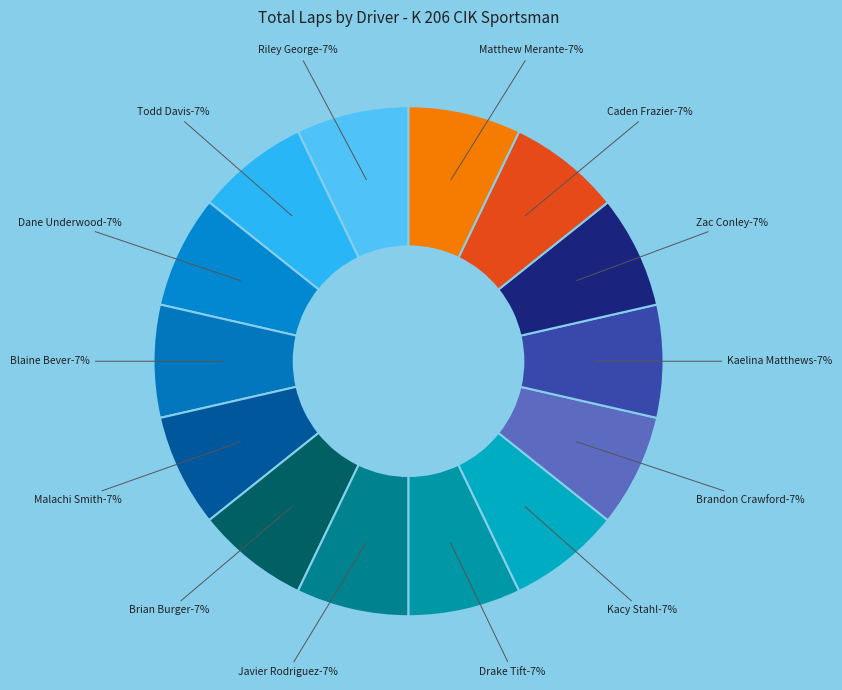

How much of the chart is everything except Kacy Stahl?

92.9%